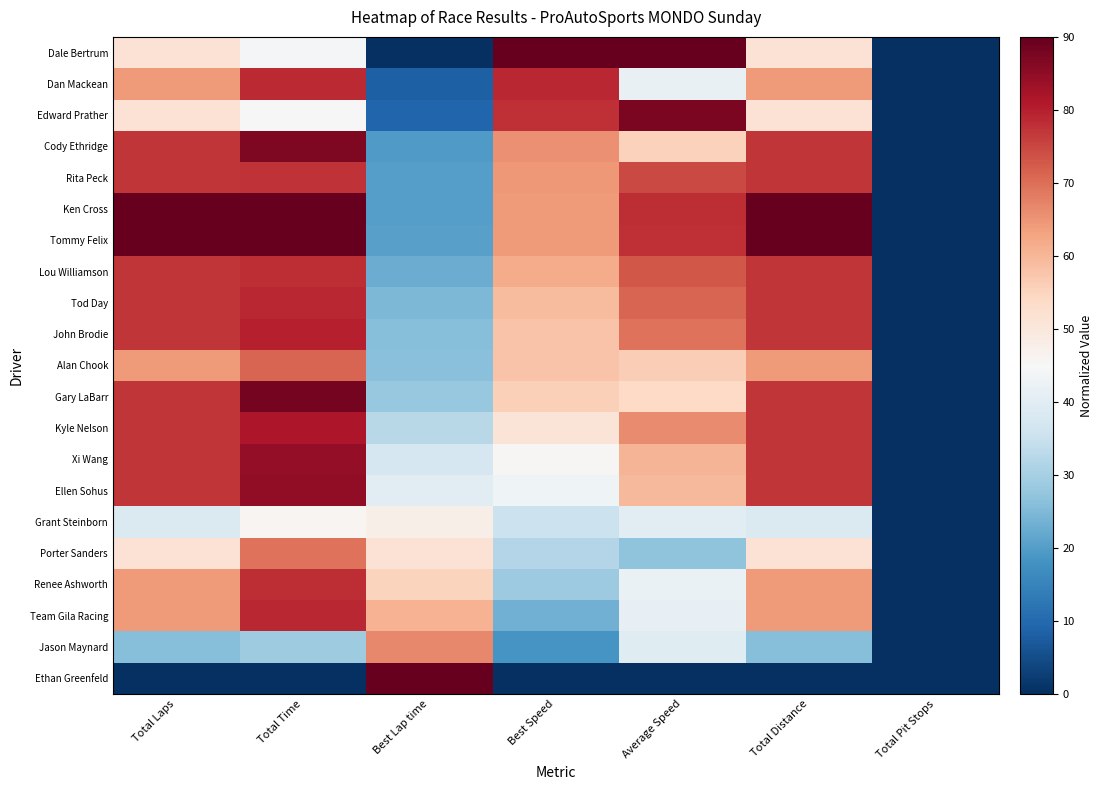

Reading left to right, transcribe all the data shown in this chart.

Dale Bertrum: Total Laps=51.4	Total Time=44.4	Best Lap time=0.0	Best Speed=90.0	Average Speed=90.0	Total Distance=51.4	Total Pit Stops=0.0
Dan Mackean: Total Laps=64.3	Total Time=78.7	Best Lap time=8.4	Best Speed=78.9	Average Speed=41.7	Total Distance=64.3	Total Pit Stops=0.0
Edward Prather: Total Laps=51.4	Total Time=45.2	Best Lap time=9.2	Best Speed=77.8	Average Speed=87.4	Total Distance=51.4	Total Pit Stops=0.0
Cody Ethridge: Total Laps=77.1	Total Time=87.1	Best Lap time=19.3	Best Speed=65.4	Average Speed=55.5	Total Distance=77.1	Total Pit Stops=0.0
Rita Peck: Total Laps=77.1	Total Time=77.5	Best Lap time=20.1	Best Speed=64.6	Average Speed=74.6	Total Distance=77.1	Total Pit Stops=0.0
Ken Cross: Total Laps=90.0	Total Time=89.8	Best Lap time=20.4	Best Speed=64.2	Average Speed=78.1	Total Distance=90.0	Total Pit Stops=0.0
Tommy Felix: Total Laps=90.0	Total Time=90.0	Best Lap time=20.4	Best Speed=64.2	Average Speed=77.8	Total Distance=90.0	Total Pit Stops=0.0
Lou Williamson: Total Laps=77.1	Total Time=78.2	Best Lap time=22.6	Best Speed=61.7	Average Speed=73.0	Total Distance=77.1	Total Pit Stops=0.0
Tod Day: Total Laps=77.1	Total Time=79.1	Best Lap time=24.6	Best Speed=59.3	Average Speed=71.2	Total Distance=77.1	Total Pit Stops=0.0
John Brodie: Total Laps=77.1	Total Time=79.9	Best Lap time=25.9	Best Speed=57.9	Average Speed=69.4	Total Distance=77.1	Total Pit Stops=0.0
Alan Chook: Total Laps=64.3	Total Time=71.3	Best Lap time=26.1	Best Speed=57.7	Average Speed=56.1	Total Distance=64.3	Total Pit Stops=0.0
Gary LaBarr: Total Laps=77.1	Total Time=88.1	Best Lap time=27.9	Best Speed=55.7	Average Speed=53.8	Total Distance=77.1	Total Pit Stops=0.0
Kyle Nelson: Total Laps=77.1	Total Time=81.5	Best Lap time=32.4	Best Speed=50.8	Average Speed=66.2	Total Distance=77.1	Total Pit Stops=0.0
Xi Wang: Total Laps=77.1	Total Time=84.5	Best Lap time=37.5	Best Speed=45.5	Average Speed=60.4	Total Distance=77.1	Total Pit Stops=0.0
Ellen Sohus: Total Laps=77.1	Total Time=85.0	Best Lap time=39.9	Best Speed=43.0	Average Speed=59.4	Total Distance=77.1	Total Pit Stops=0.0
Grant Steinborn: Total Laps=38.6	Total Time=45.7	Best Lap time=47.8	Best Speed=35.2	Average Speed=40.3	Total Distance=38.6	Total Pit Stops=0.0
Porter Sanders: Total Laps=51.4	Total Time=69.3	Best Lap time=51.5	Best Speed=31.8	Average Speed=27.0	Total Distance=51.4	Total Pit Stops=0.0
Renee Ashworth: Total Laps=64.3	Total Time=78.4	Best Lap time=55.0	Best Speed=28.6	Average Speed=42.2	Total Distance=64.3	Total Pit Stops=0.0
Team Gila Racing: Total Laps=64.3	Total Time=78.9	Best Lap time=60.8	Best Speed=23.4	Average Speed=41.2	Total Distance=64.3	Total Pit Stops=0.0
Jason Maynard: Total Laps=25.7	Total Time=29.1	Best Lap time=66.5	Best Speed=18.5	Average Speed=39.5	Total Distance=25.7	Total Pit Stops=0.0
Ethan Greenfeld: Total Laps=0.0	Total Time=0.0	Best Lap time=90.0	Best Speed=0.0	Average Speed=0.0	Total Distance=0.0	Total Pit Stops=0.0